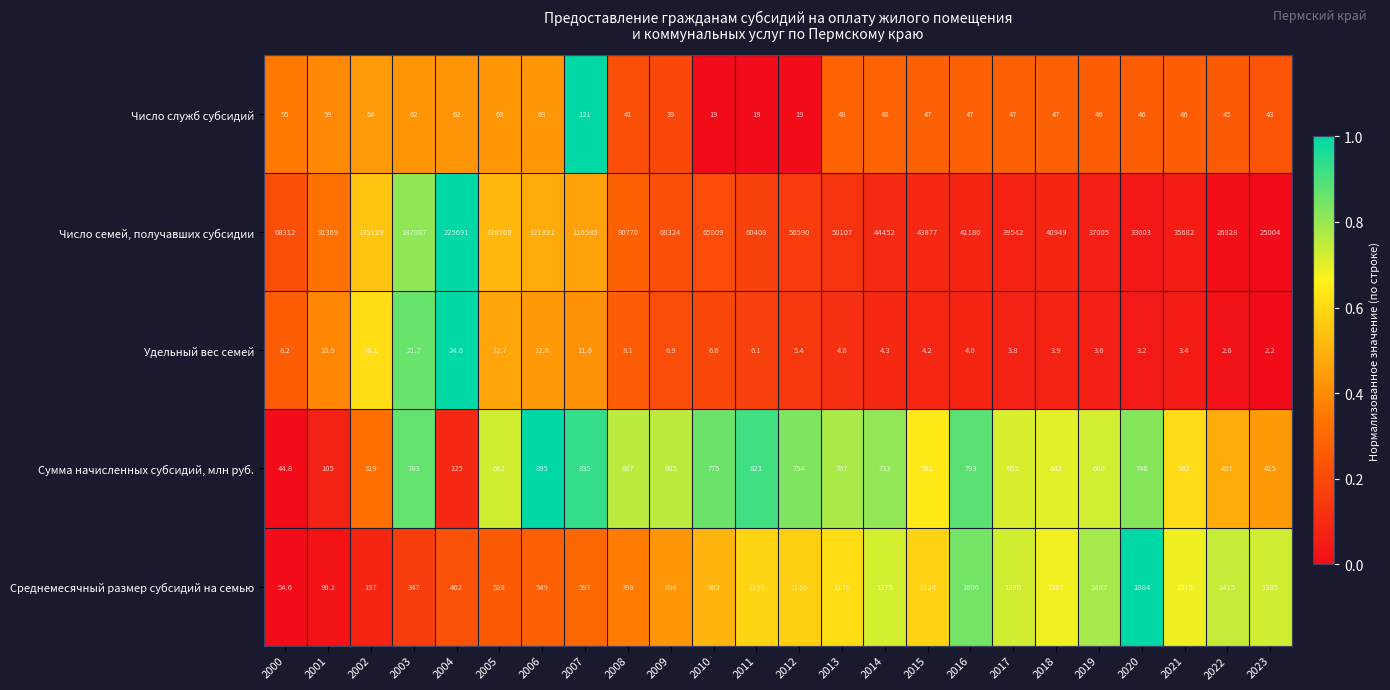

What is the average value of the Число семей, получавших субсидии series?

76051.8